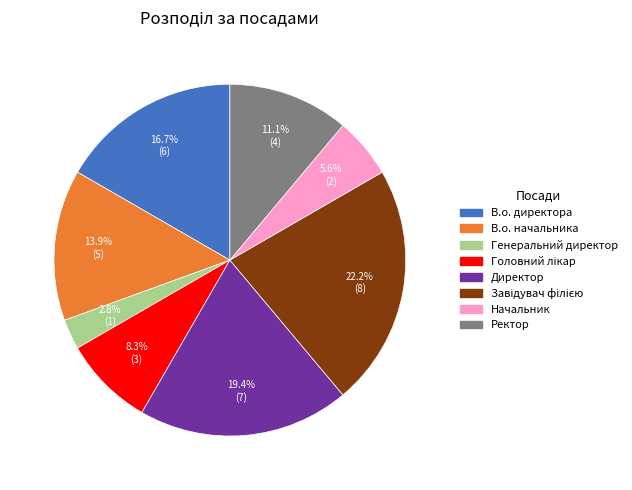

What percentage is NOT represented by Директор?

80.6%